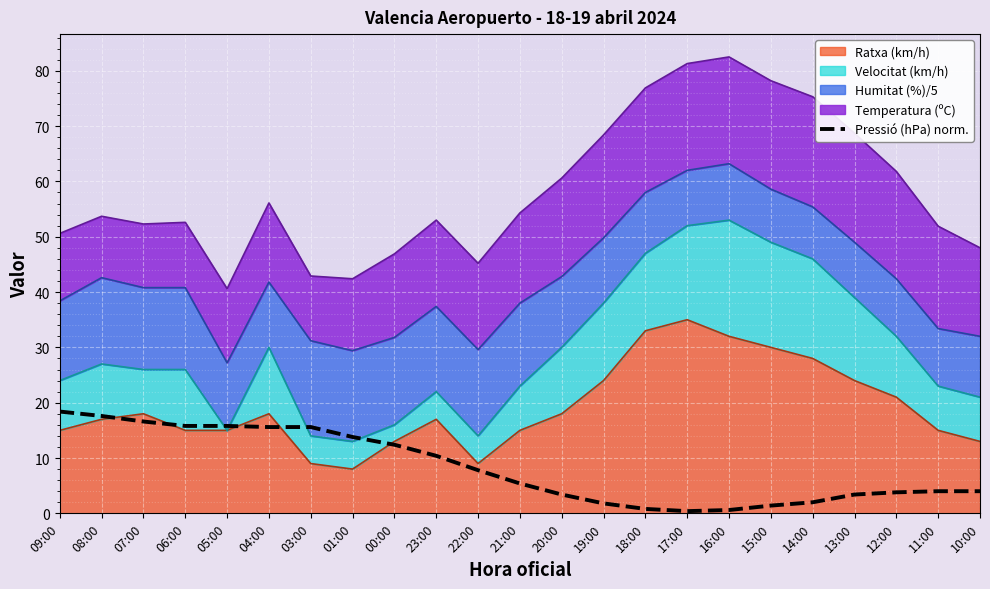

How many categories are shown in the chart?

23